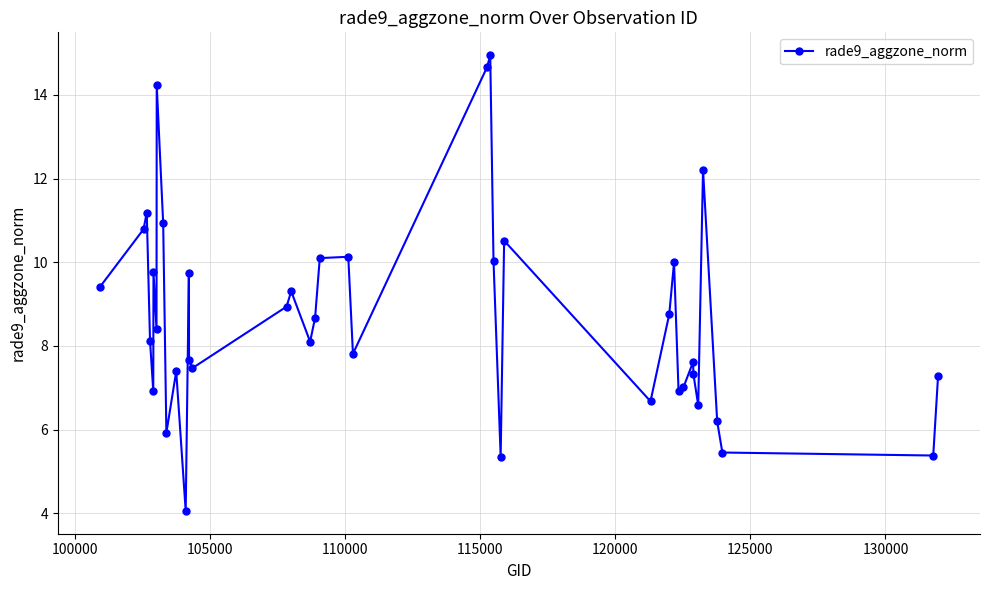

How many interior local valleys (lower than both neighbors) does the data have?

12